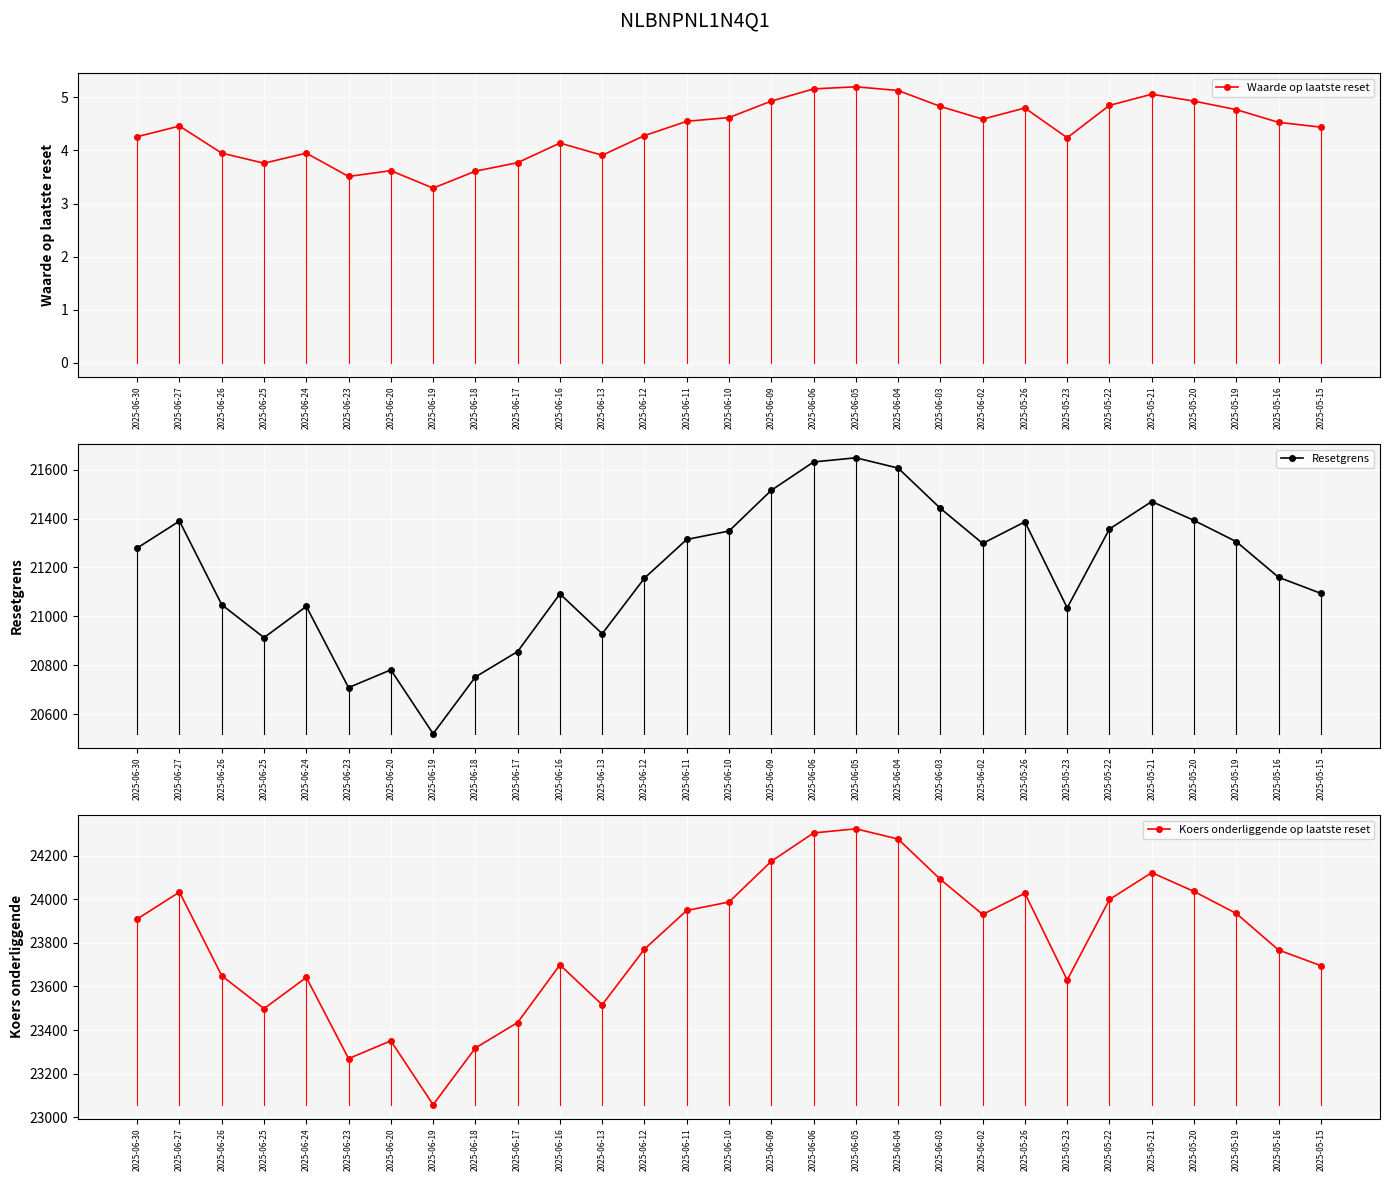

Which has a higher value, 2025-06-06 or 2025-06-02?

2025-06-06